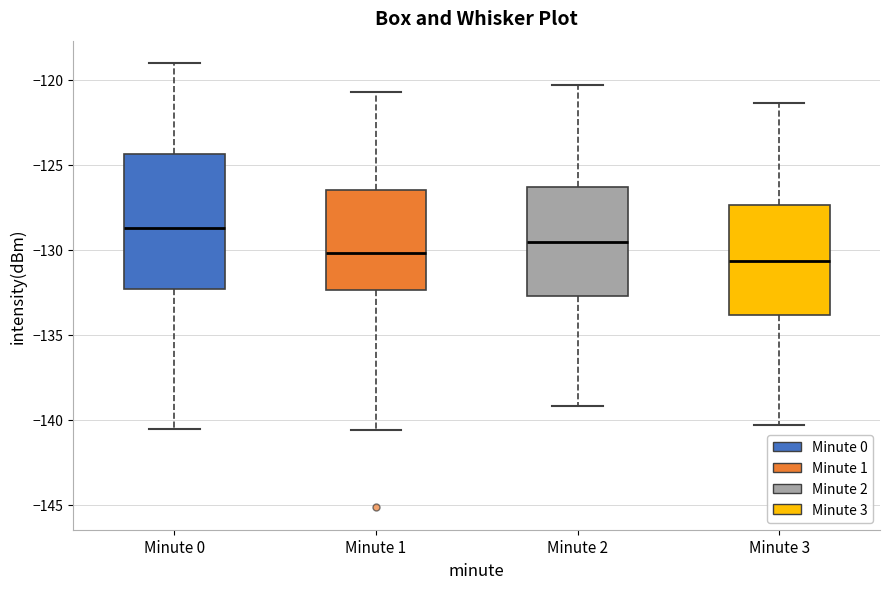

Which box is the tallest, from its lower edge to its upper edge?

Minute 0